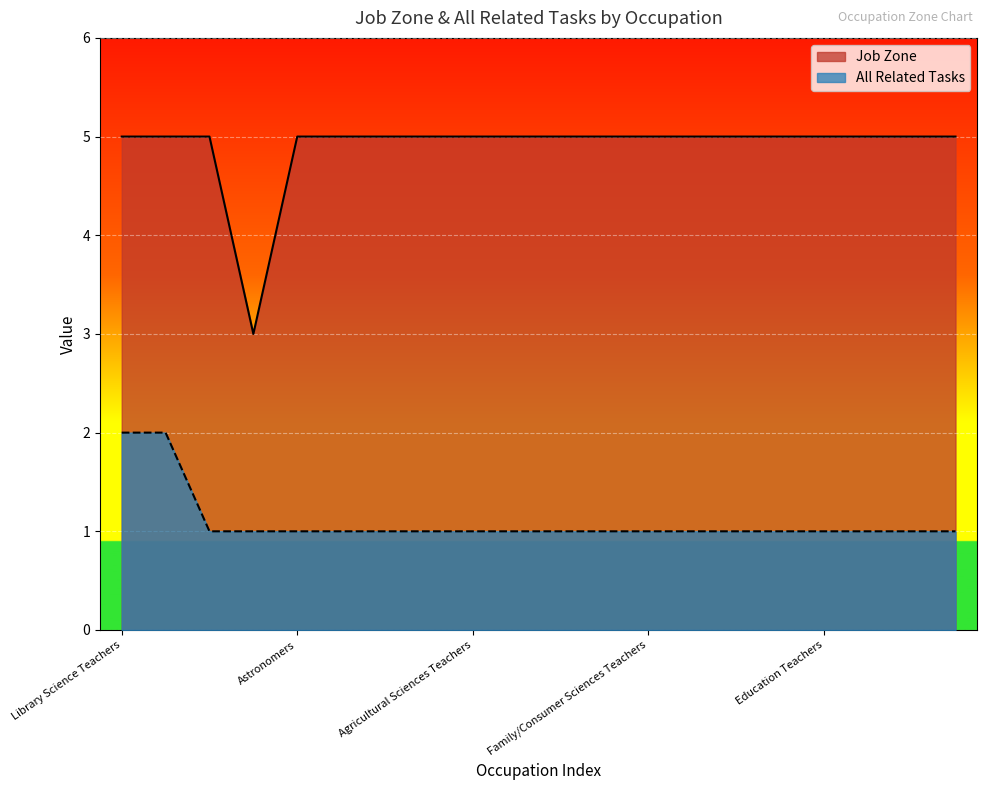

What position from the right is Library Science Teachers?

20